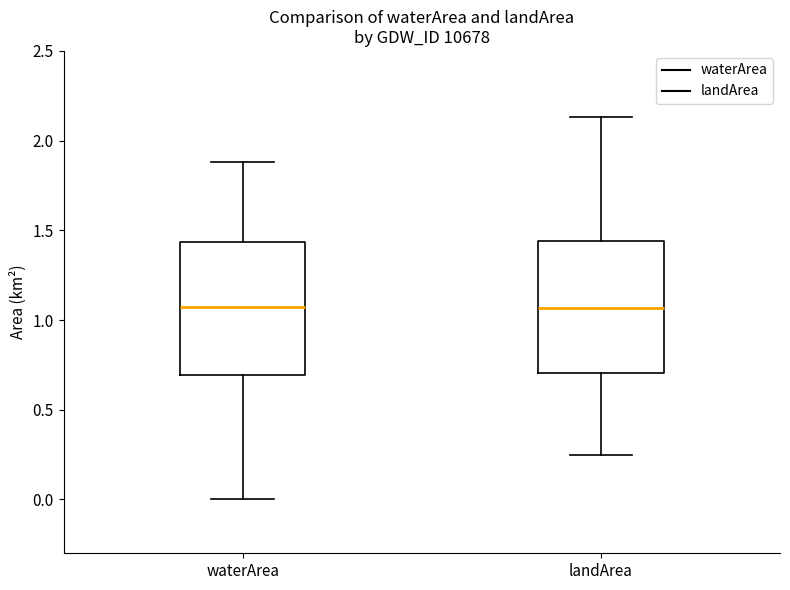

Reading left to right, transcribe this box plot: for each box, give where its median line is, the range the box spans, and where its two whiskers end, as read against the y-axis. The values are not printed on the chart, so give them approximately, as read against the axis.

waterArea: median 1.05, box 0.70 to 1.45, whiskers 0.00 to 1.90
landArea: median 1.05, box 0.70 to 1.45, whiskers 0.25 to 2.15